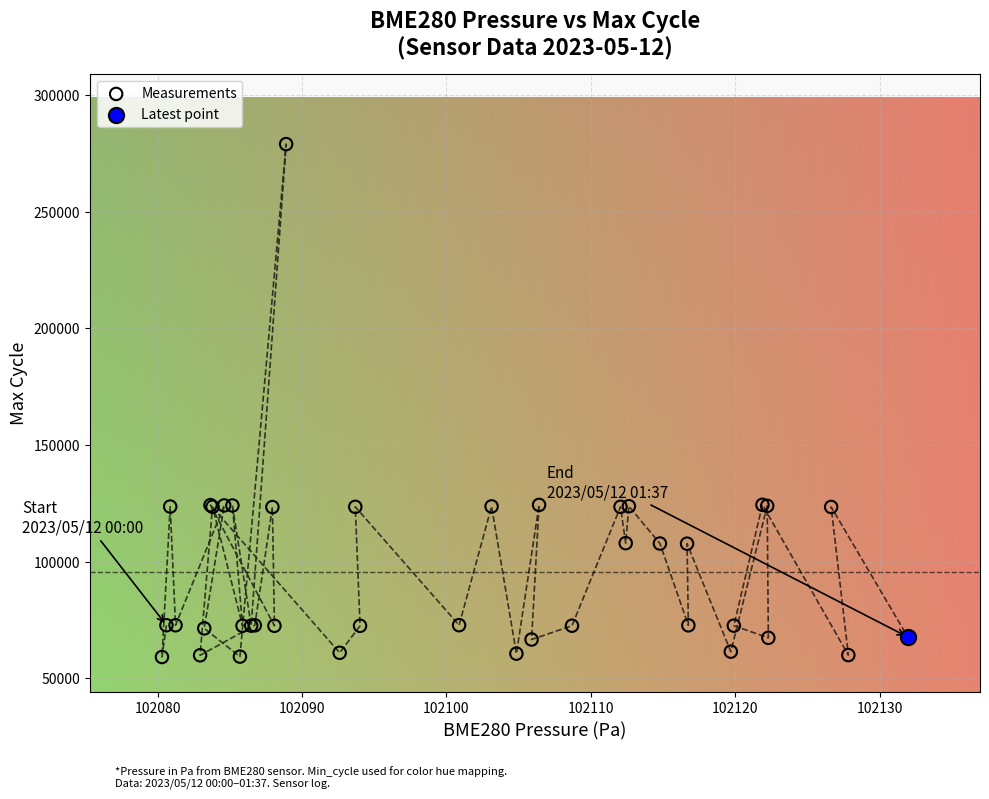

What are all the series names shown in the legend?

Measurements, Latest point